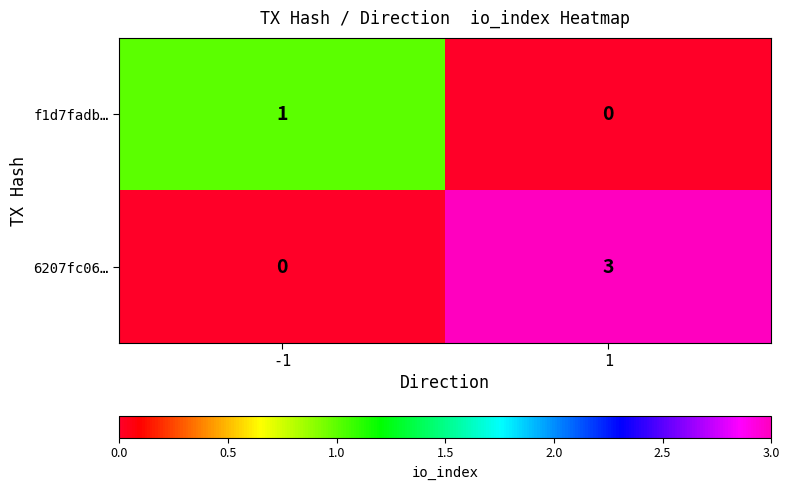

Rank the series by their average value, from highest to lowest.

6207fc06…, f1d7fadb…